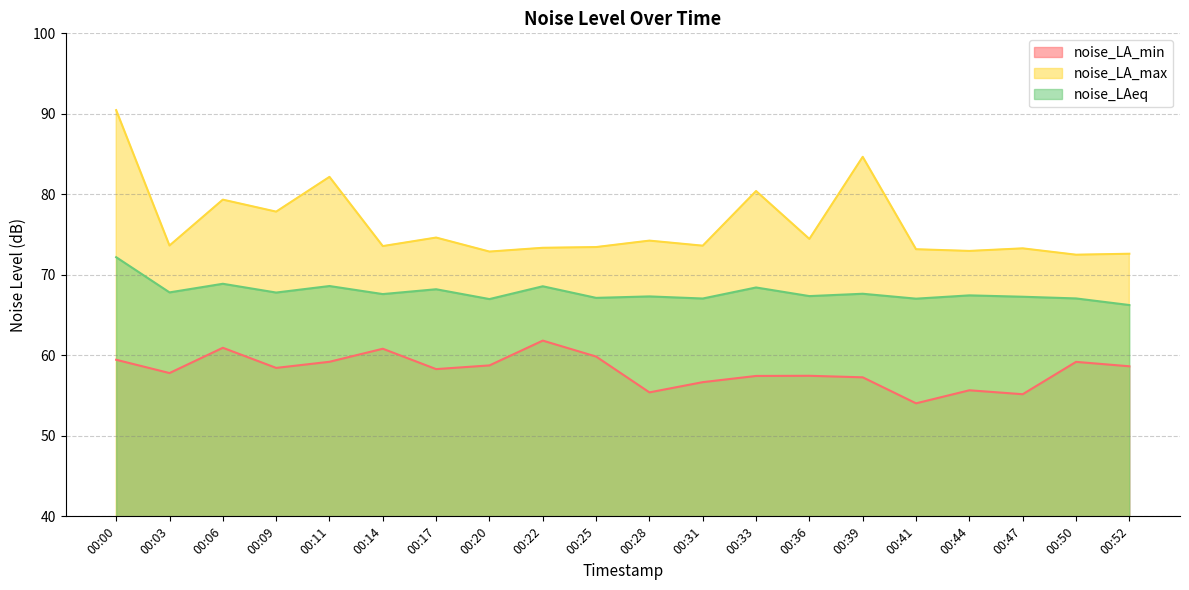

What is the difference between the highest and lowest values at 00:09?

19.4